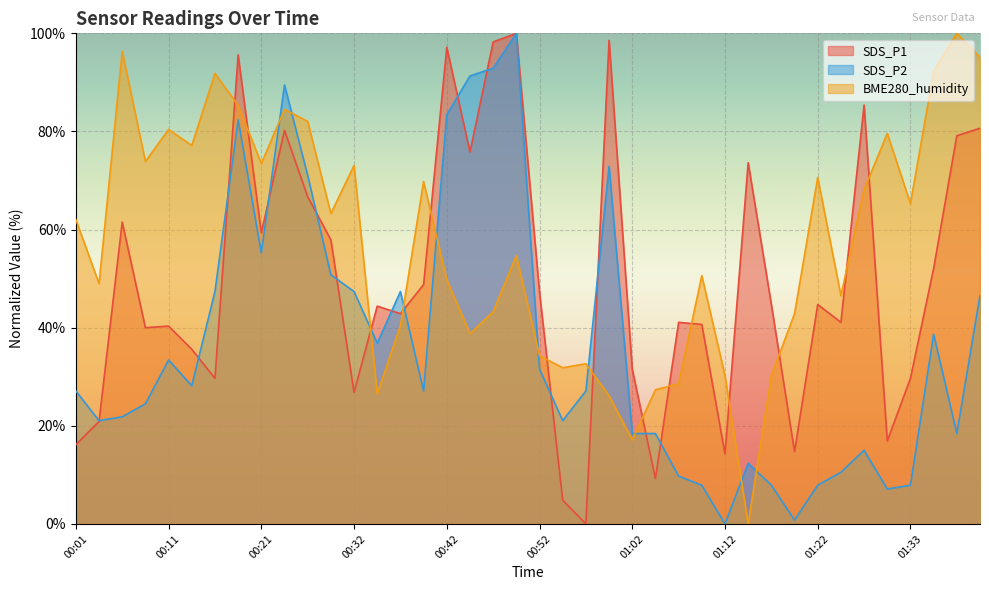

At how many categories does at least one series exceed 46?

31